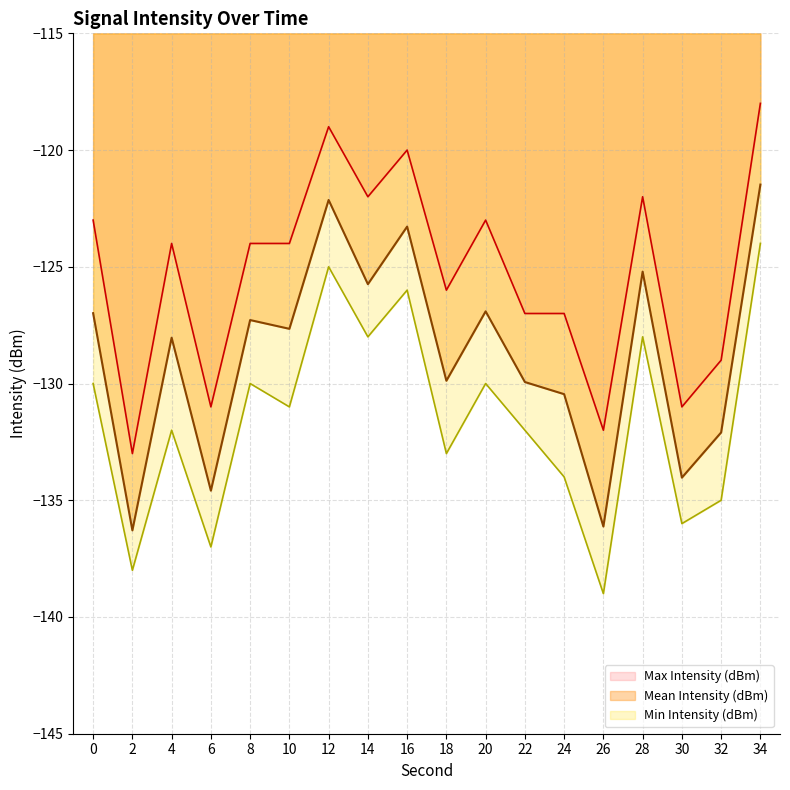

How many categories are shown in the chart?

18